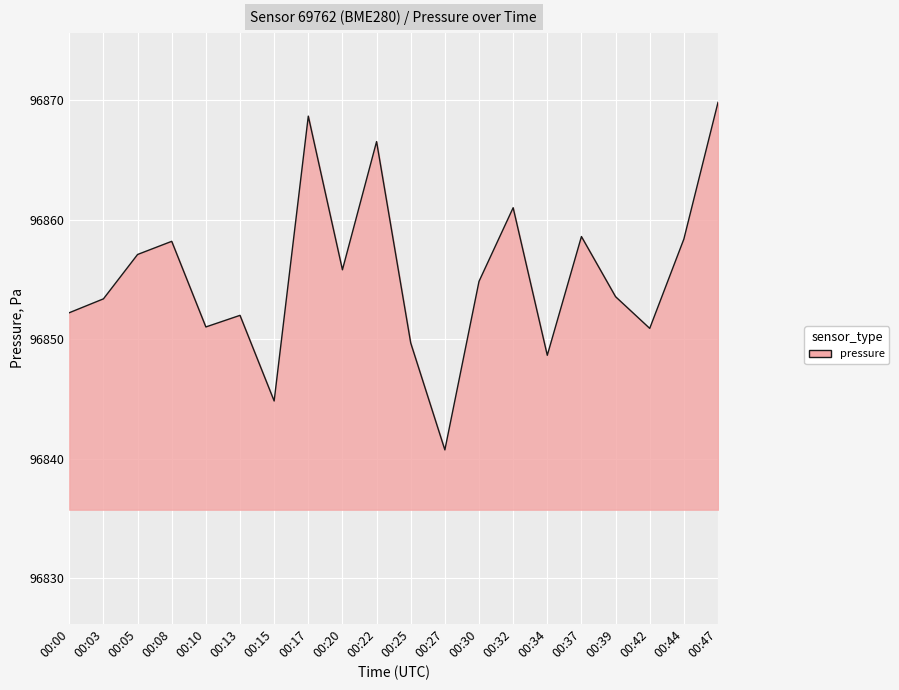

What is the change in value from 00:15 to 00:47?

+25.0